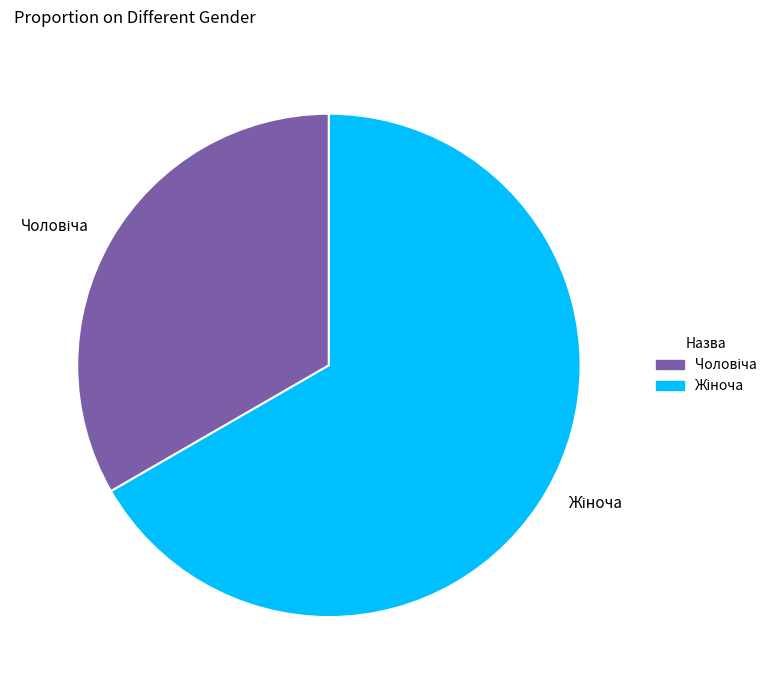

Does any single category account for the majority?

Yes